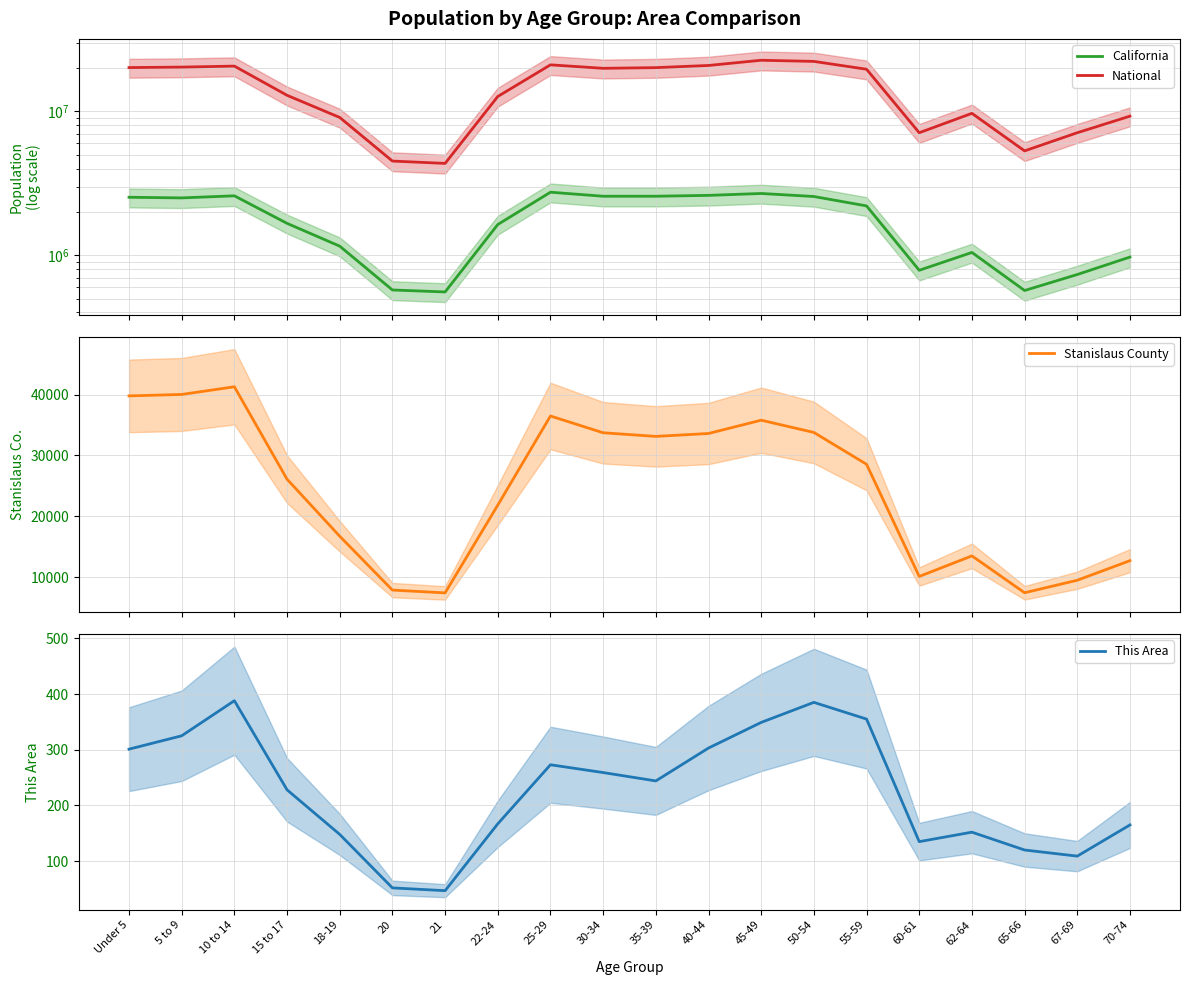

What is the minimum value shown in the chart?

47